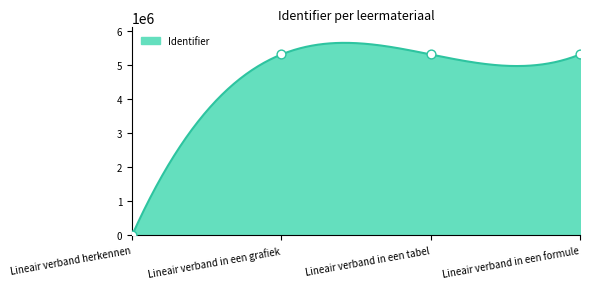

Between Lineair verband in een grafiek and Lineair verband in een tabel, which is larger?

Lineair verband in een tabel